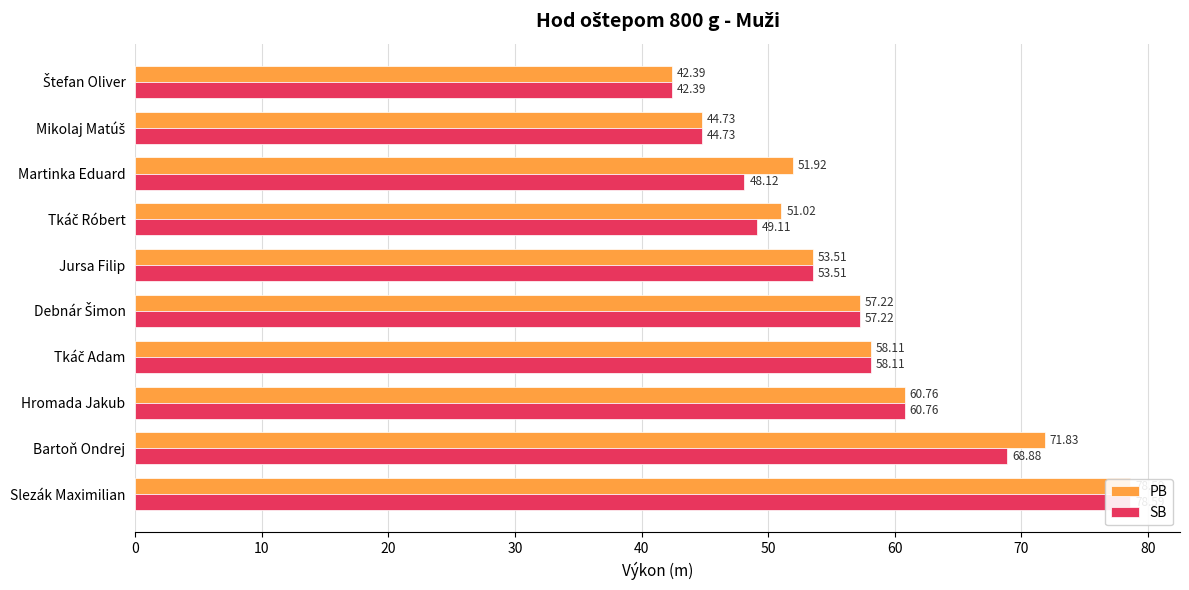

Which series changed the most between Mikolaj Matúš and Štefan Oliver?

PB